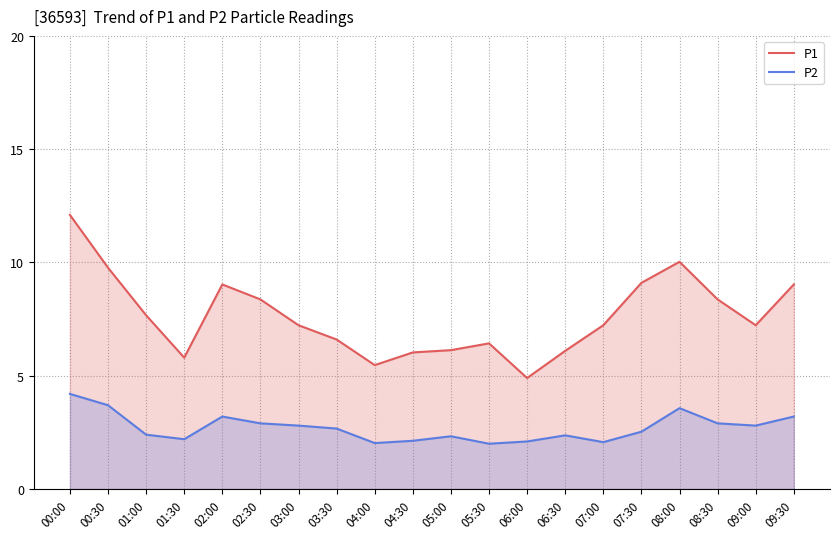

List the series in order of their overall mean, highest first.

P1, P2